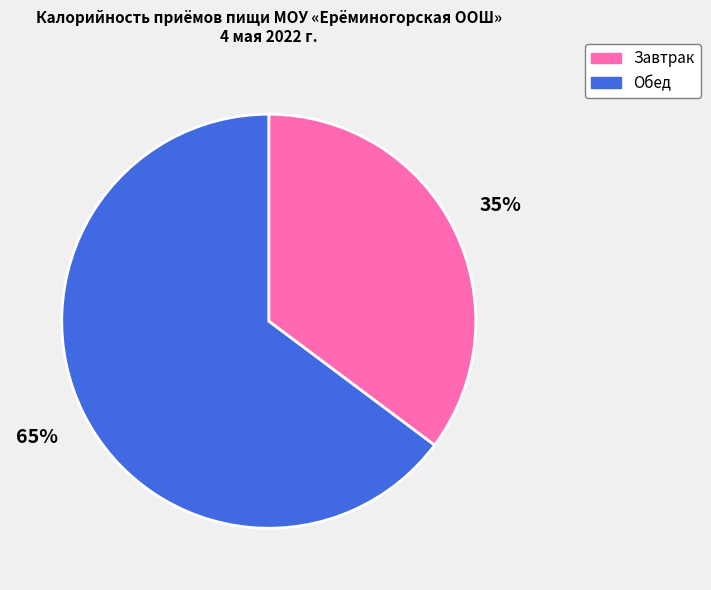

How many slices are in this pie chart?

2